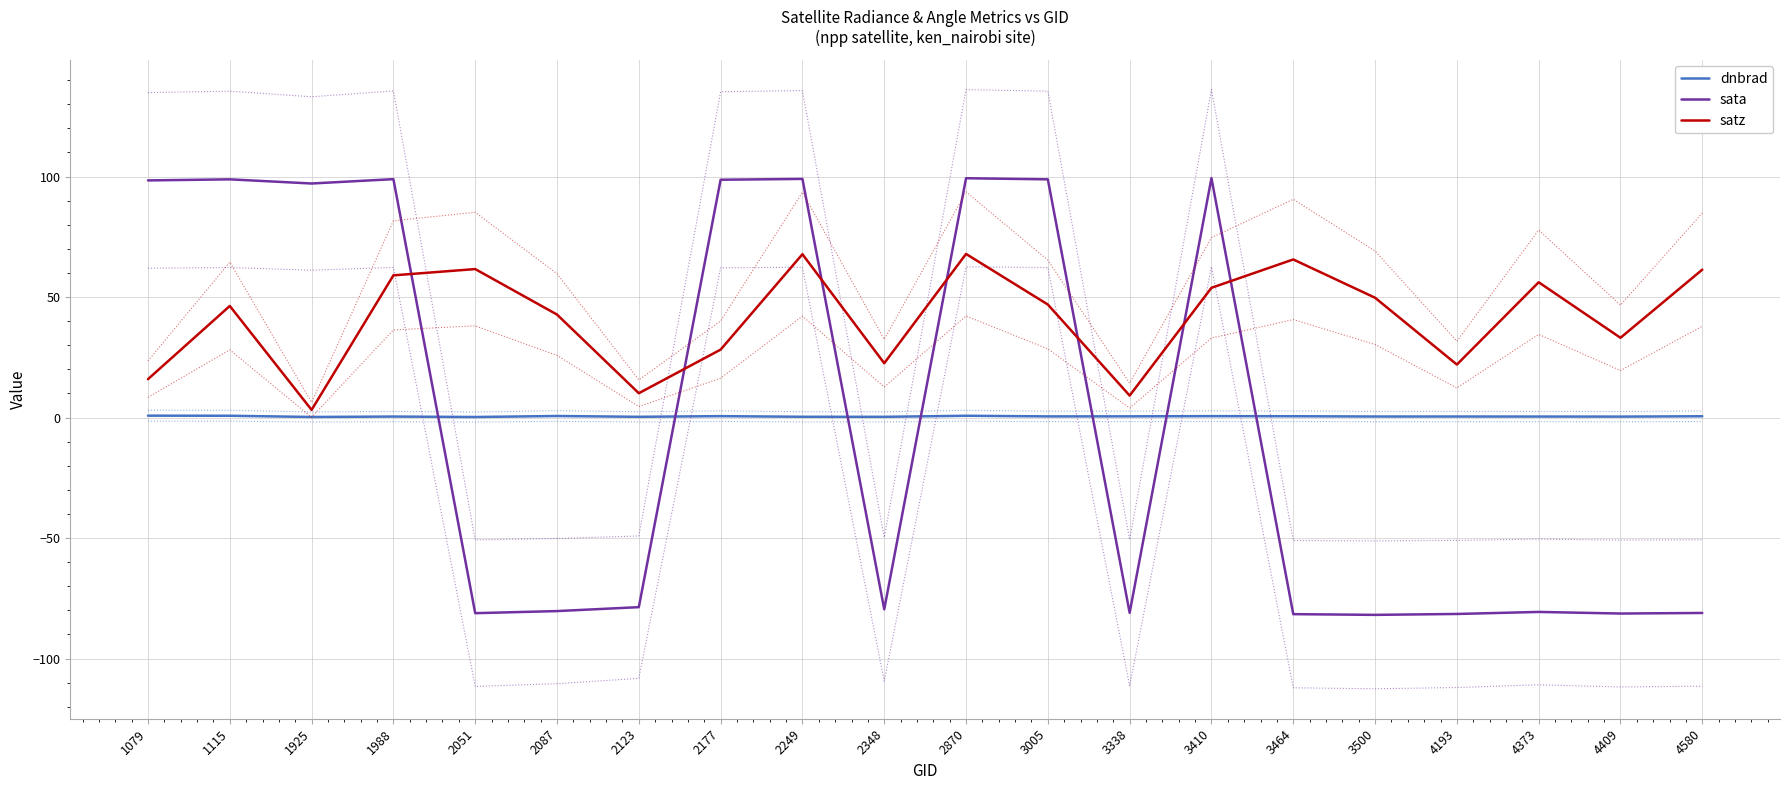

What are all the series names shown in the legend?

dnbrad, sata, satz